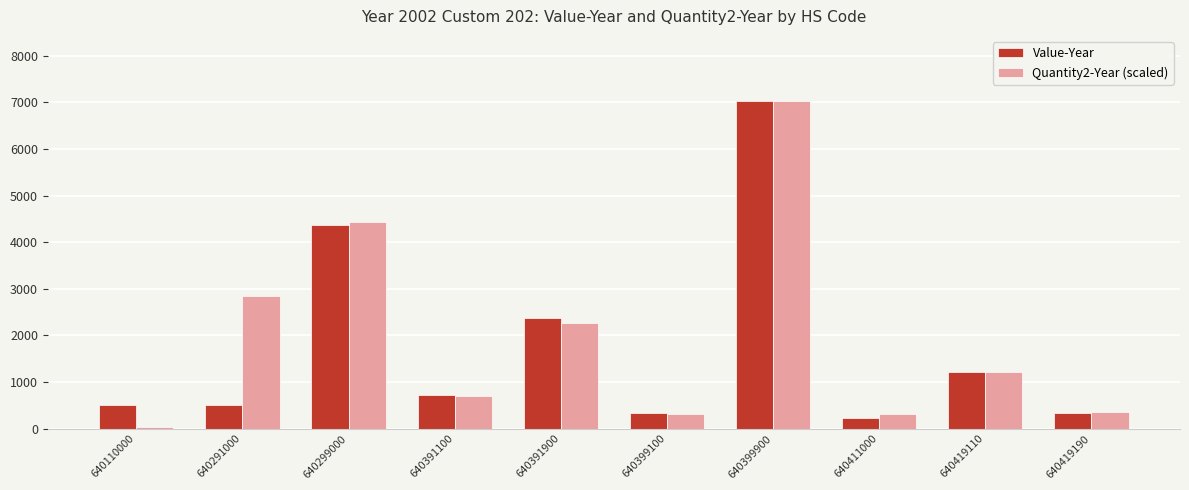

Which label corresponds to the smallest value in the chart?

640110000